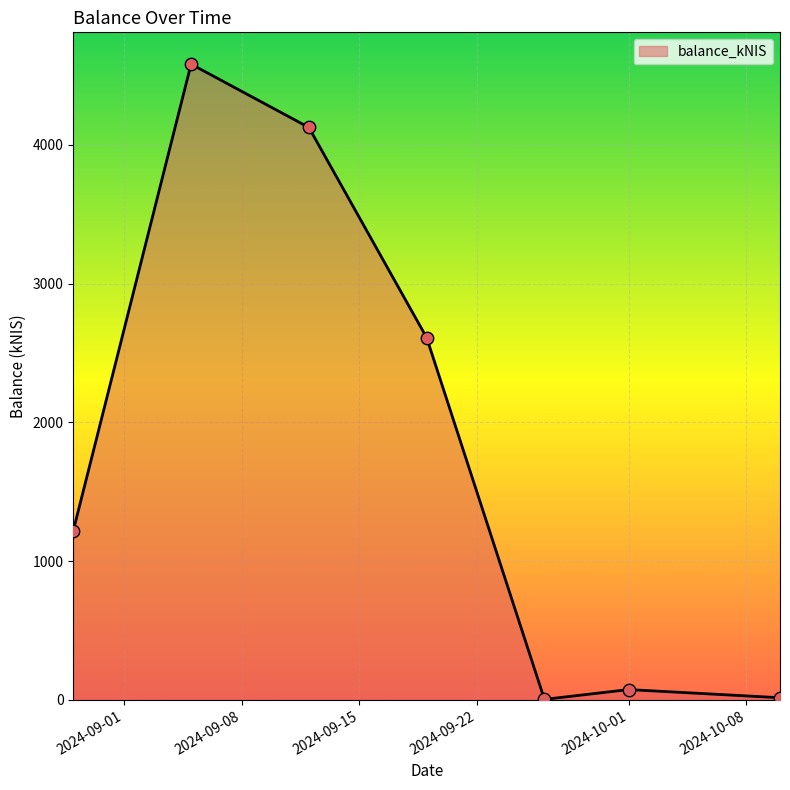

True or false: the data has more than 2 interior local peaks.

False